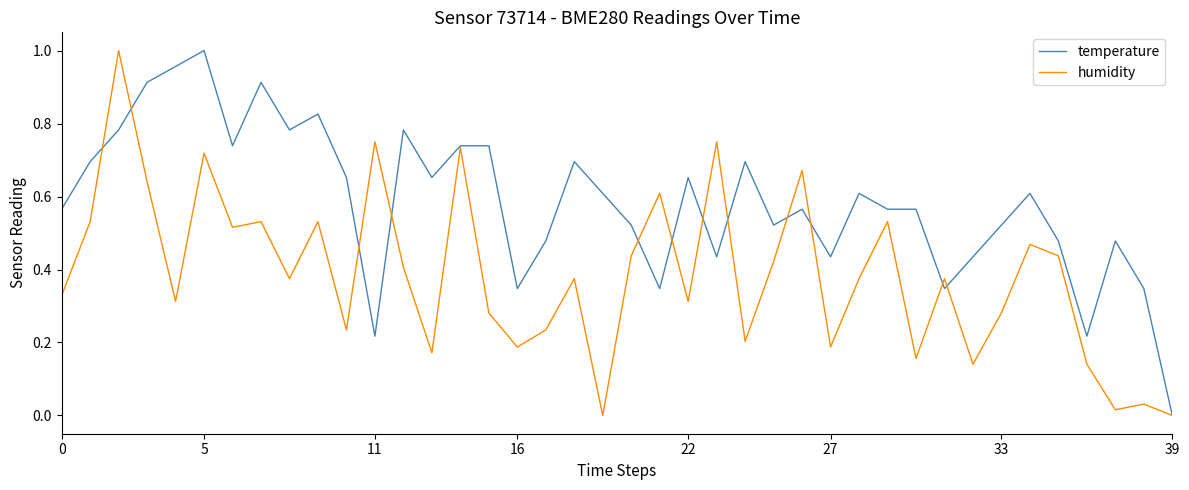

List the series in order of their overall mean, highest first.

temperature, humidity